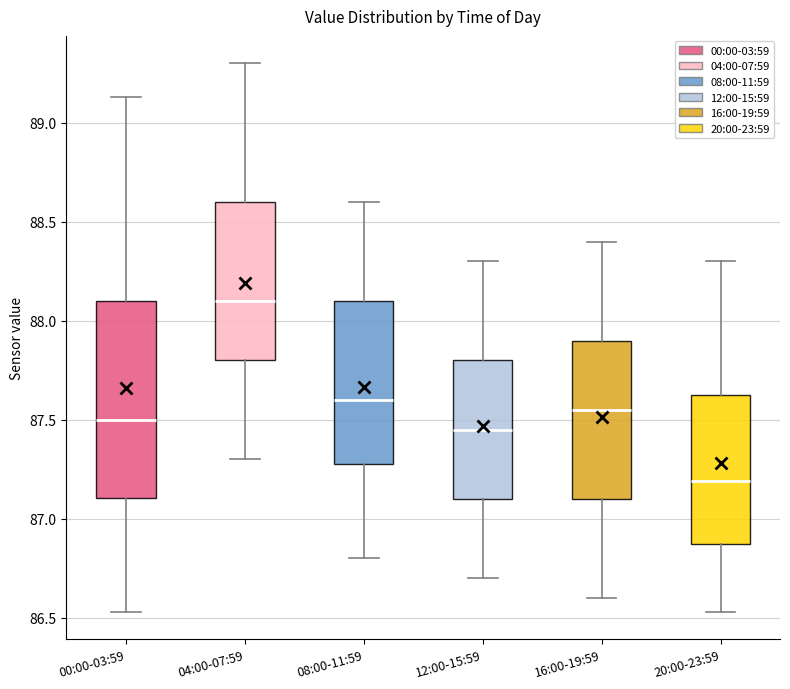

Reading left to right, read every box against the y-axis: the position of its median line, the range the box covers, and the ends of its whiskers. The values are not printed on the chart, so give them approximately, as read against the axis.

00:00-03:59: median 87.50, box 87.10 to 88.10, whiskers 86.55 to 89.15
04:00-07:59: median 88.10, box 87.80 to 88.60, whiskers 87.30 to 89.30
08:00-11:59: median 87.60, box 87.30 to 88.10, whiskers 86.80 to 88.60
12:00-15:59: median 87.45, box 87.10 to 87.80, whiskers 86.70 to 88.30
16:00-19:59: median 87.55, box 87.10 to 87.90, whiskers 86.60 to 88.40
20:00-23:59: median 87.20, box 86.90 to 87.65, whiskers 86.55 to 88.30